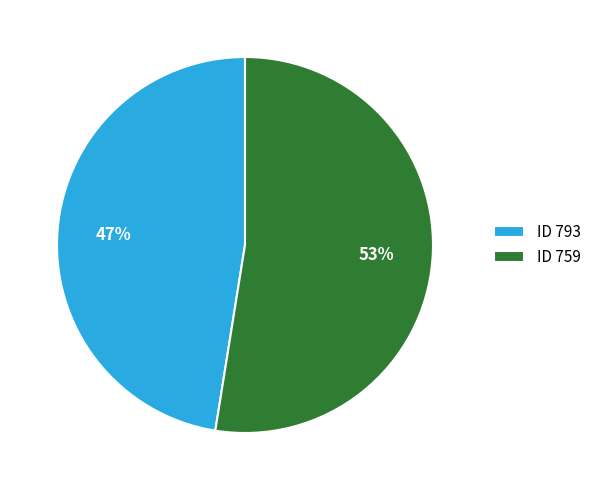

Which has a higher value, ID 759 or ID 793?

ID 759